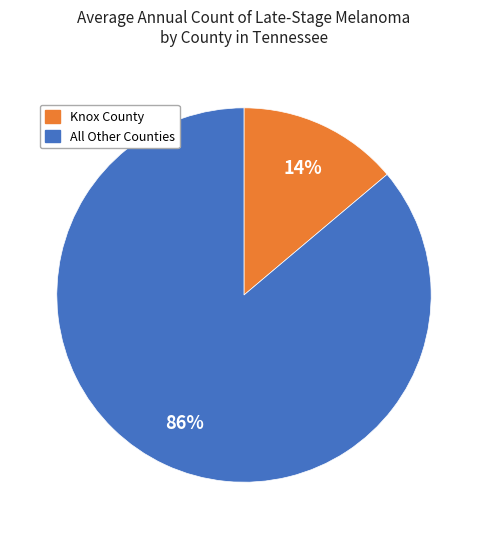

Is there a majority slice in this chart?

Yes